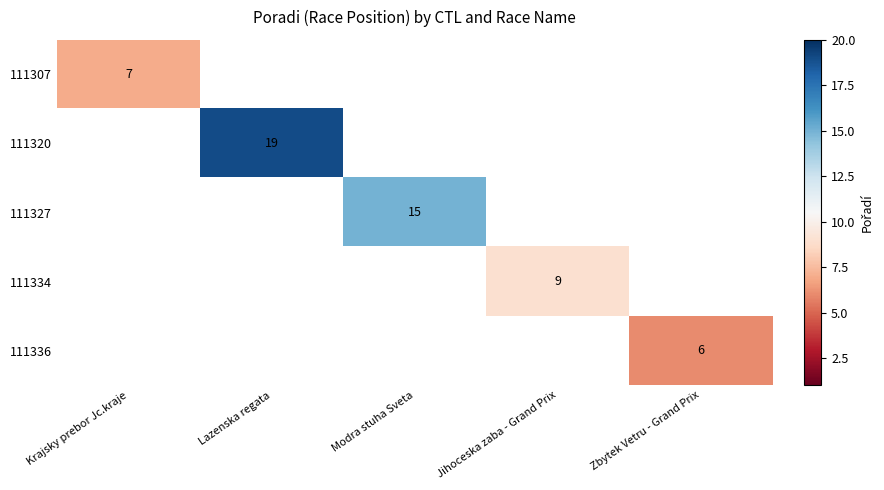

Which category has the highest value across all series?

Lazenska regata